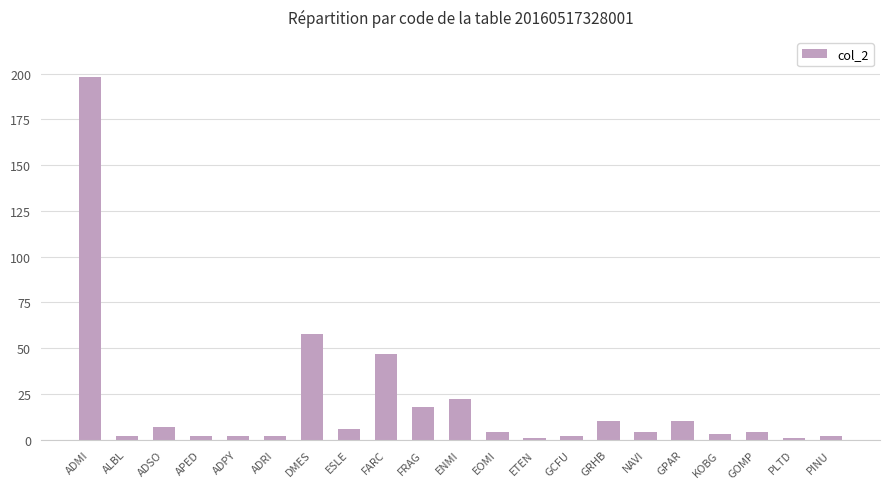

How many categories are shown in the chart?

21